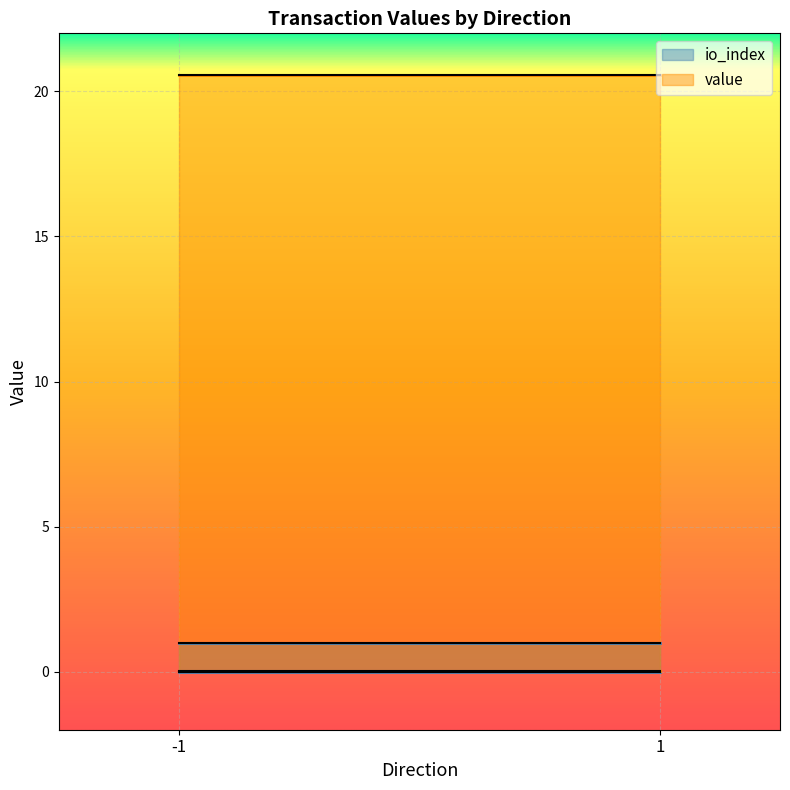

Which series changed the most between -1 and 1?

io_index